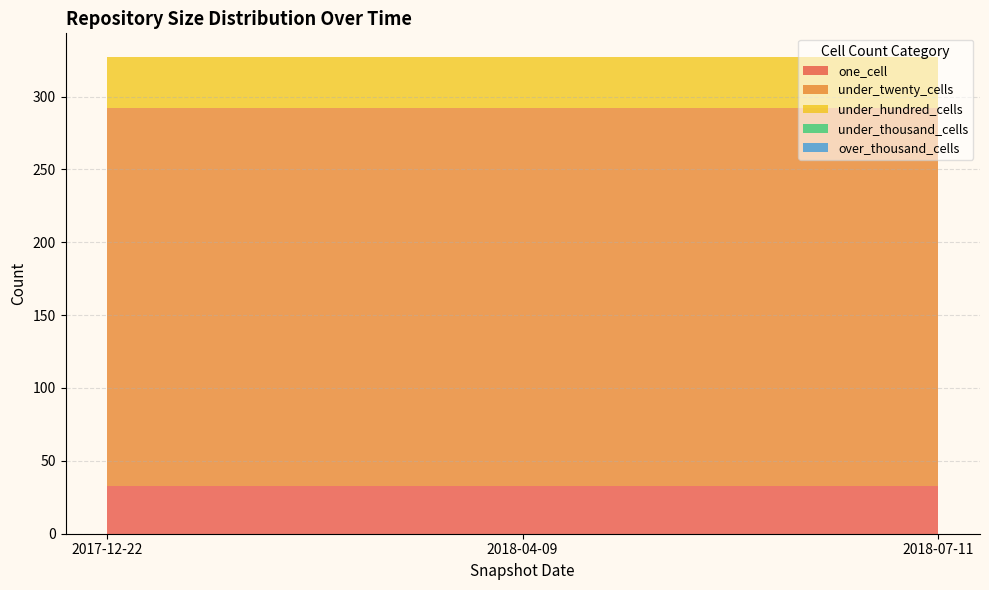

Reading right to left, list all the values displayed in this chart.

one_cell: 33	33	33
under_twenty_cells: 259	259	259
under_hundred_cells: 35	35	35
under_thousand_cells: 0	0	0
over_thousand_cells: 0	0	0